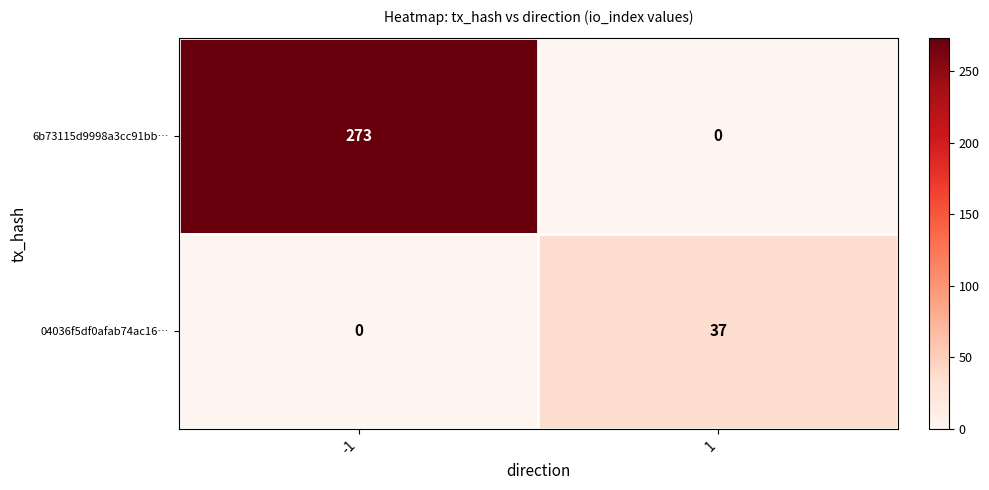

Which category has the highest value across all series?

-1